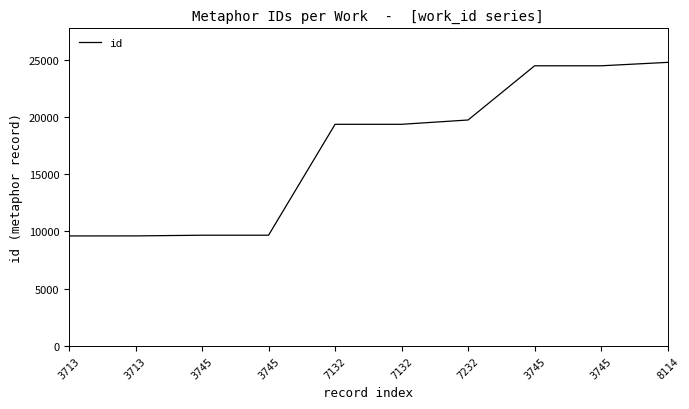

What is the difference between the values at 7132 and 3713?

9743